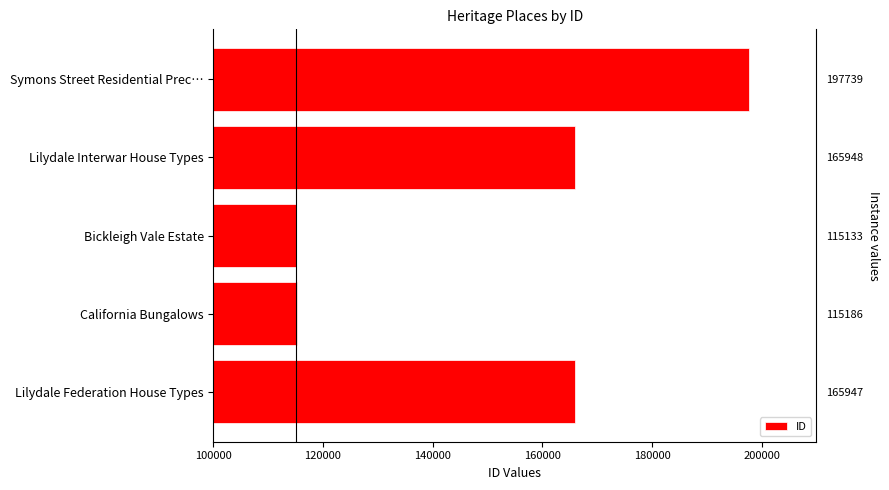

Is it true that the value at Symons Street Residential Prec… is 120103?

False